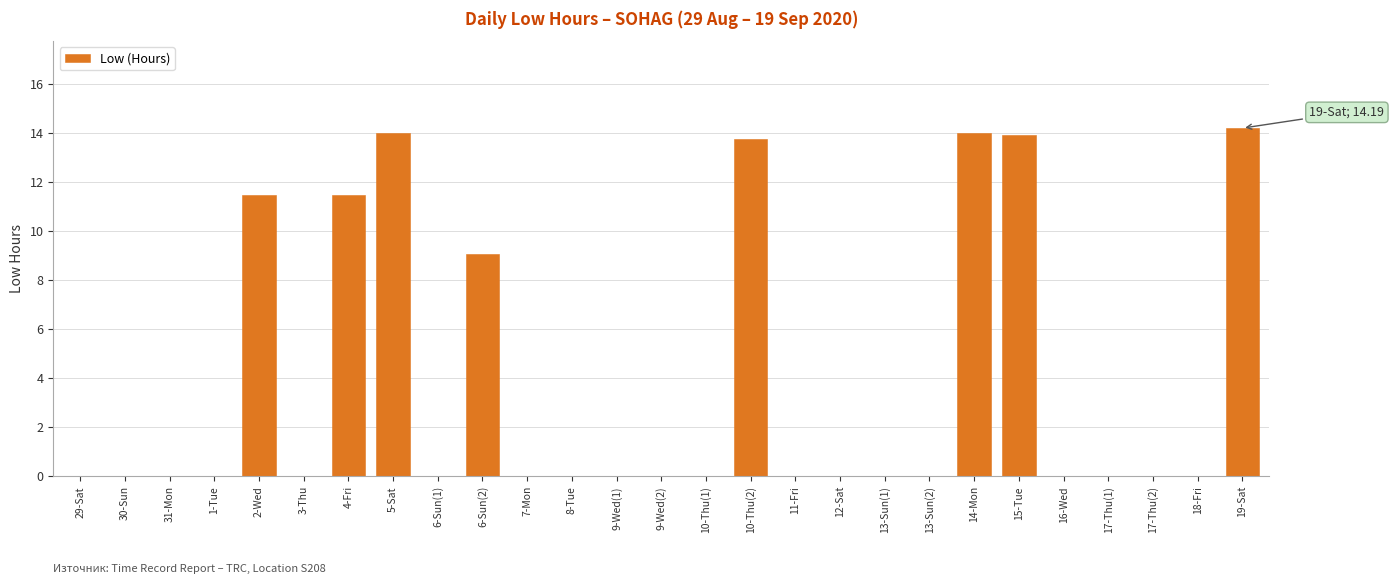

The value at 3-Thu is 0.0. True or false?

True